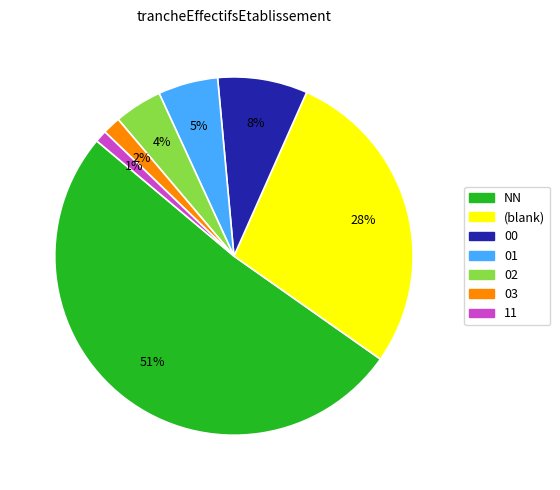

To the nearest percent, what is the average slice percentage?

14%